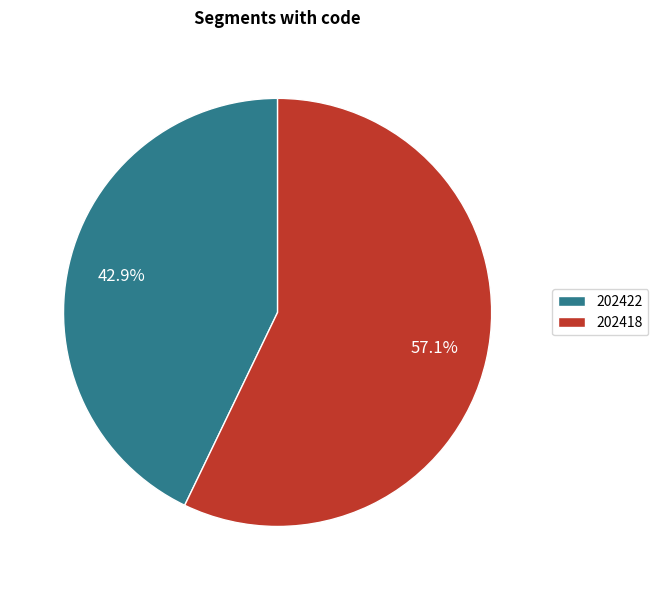

Is it true that 202422 is 53% of the pie?

False